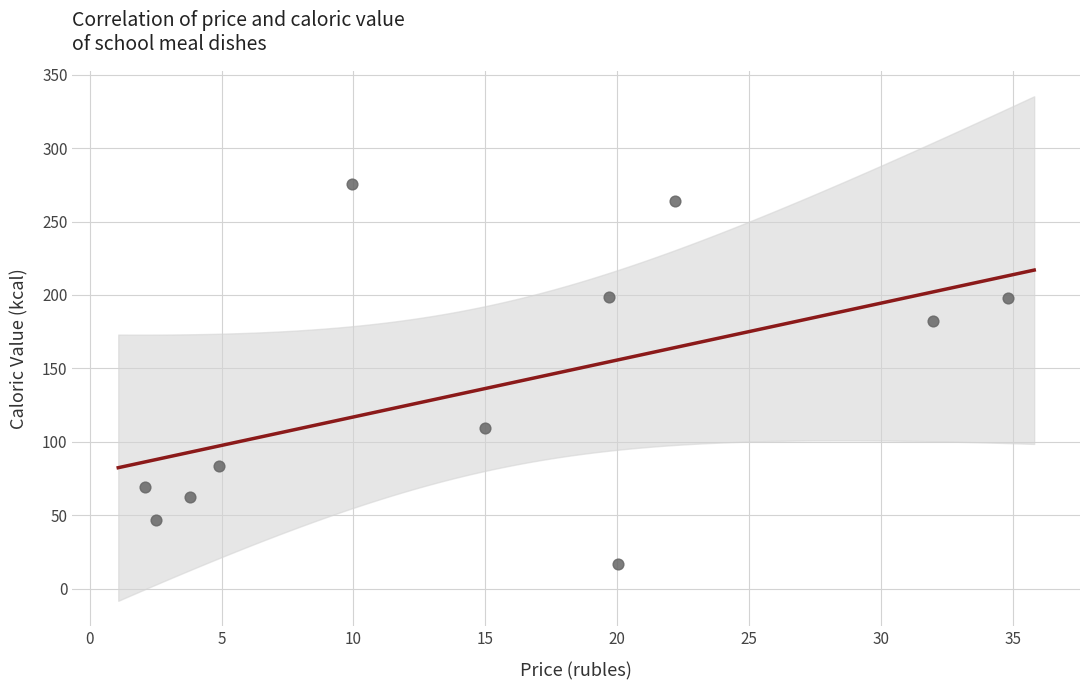

What is the range of X values (max minus min)?

32.7